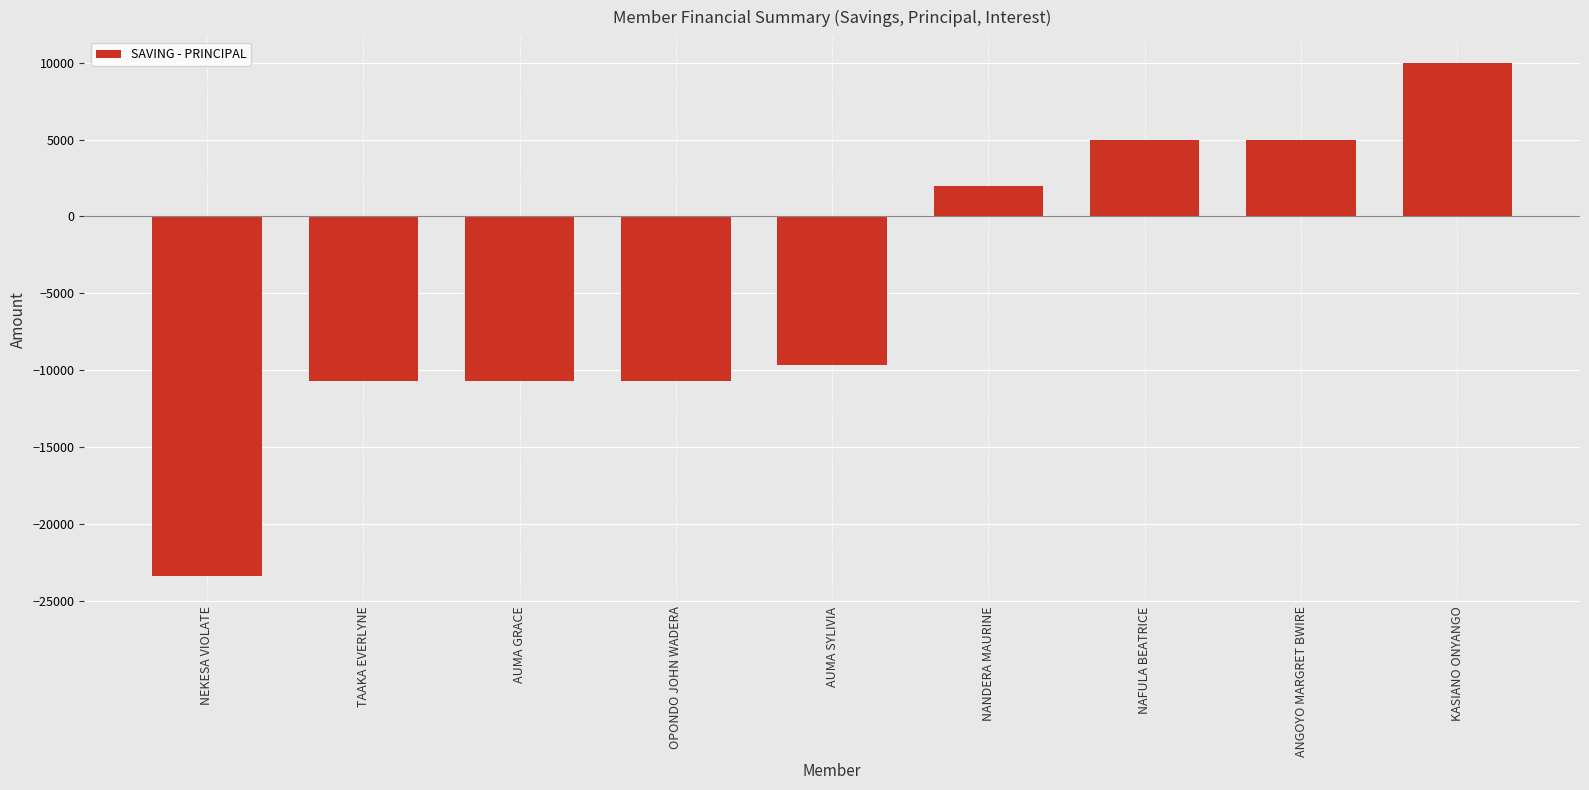

What is the maximum value shown in the chart?

10000